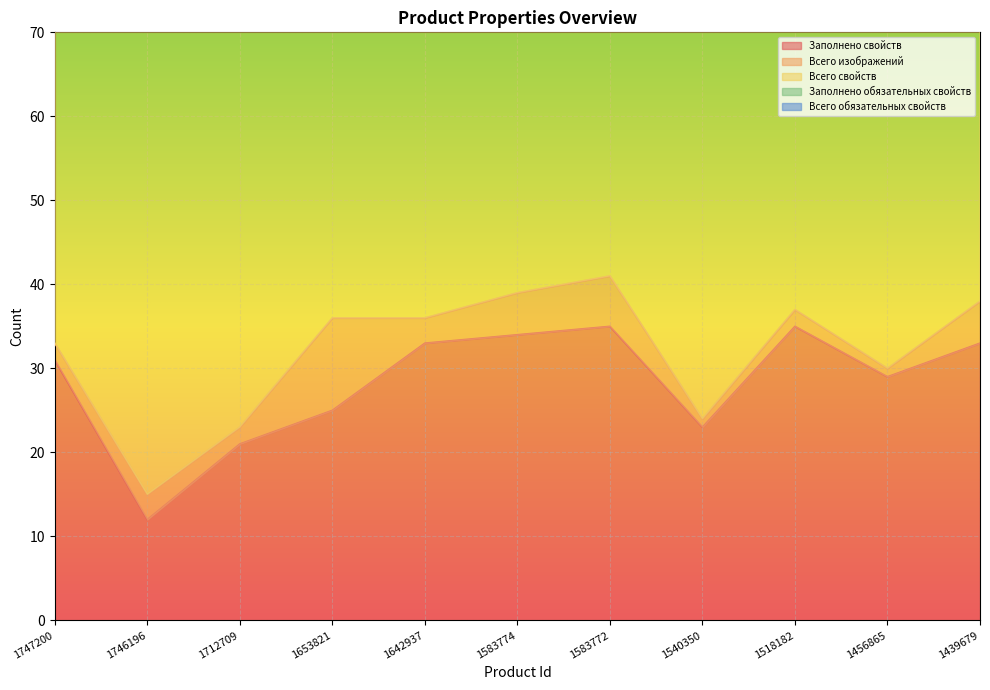

True or false: Всего обязательных свойств and Всего свойств intersect in this chart.

False